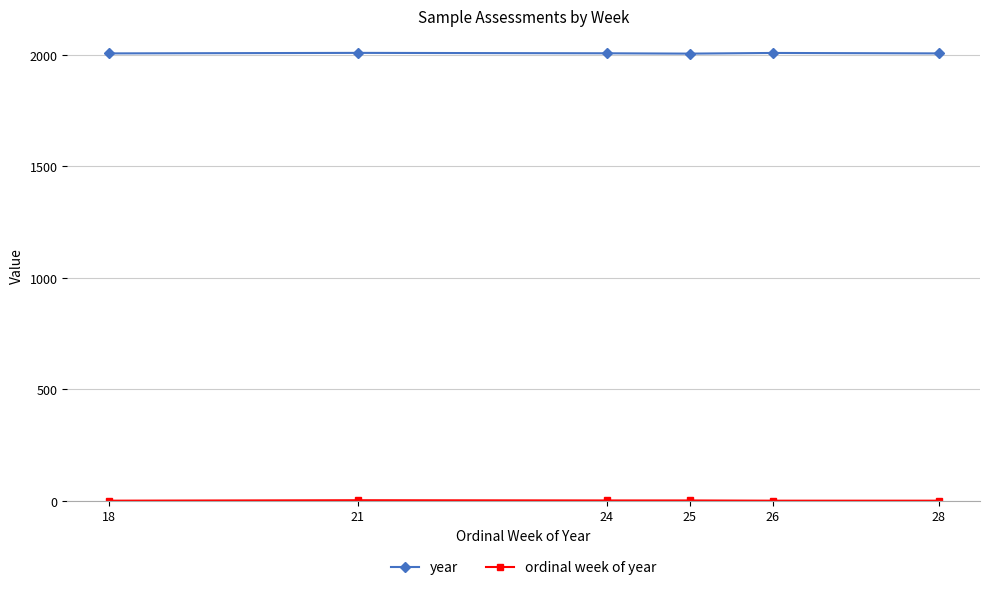

What is the value of the year point at the 5th from the left?

2009.0